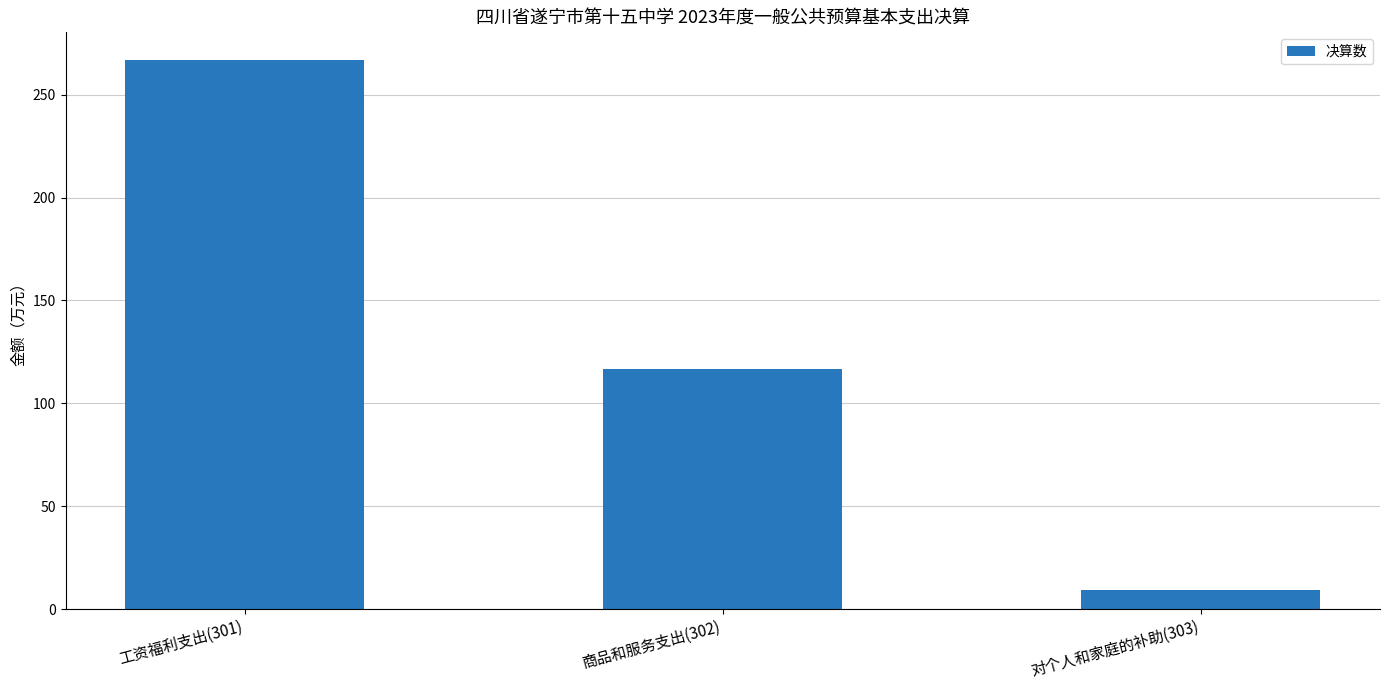

What is the change in value from 工资福利支出(301) to 商品和服务支出(302)?

-150.1